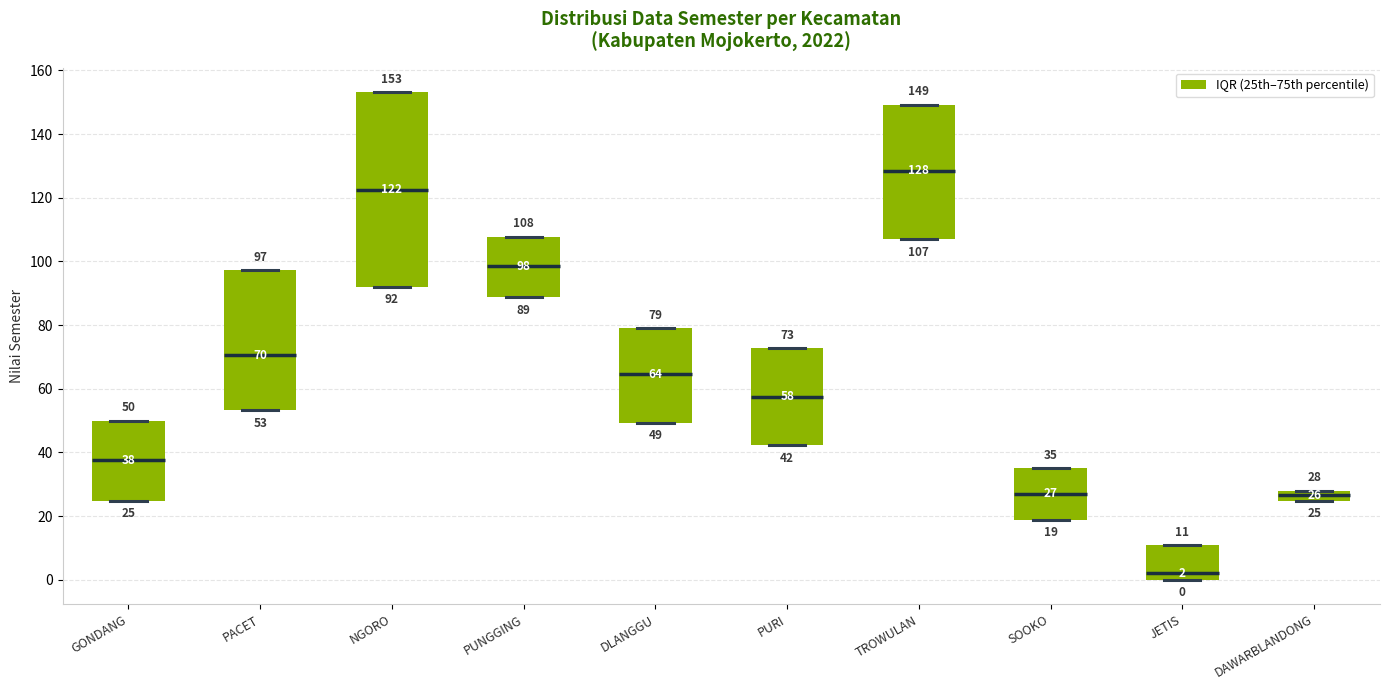

Which box is the tallest, from its lower edge to its upper edge?

NGORO